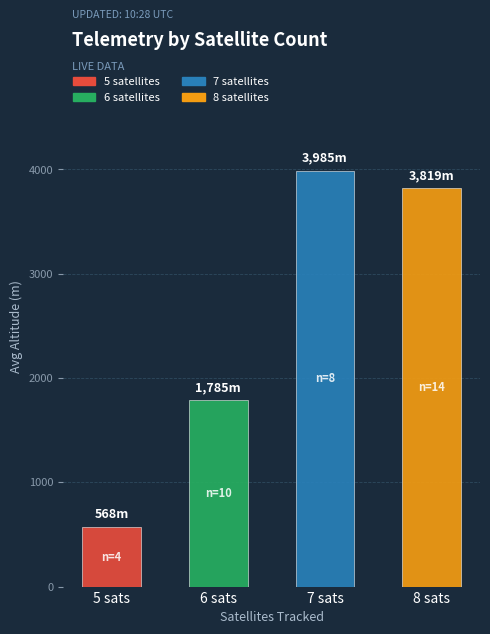

True or false: the data shows 2634 at 8 sats.

False